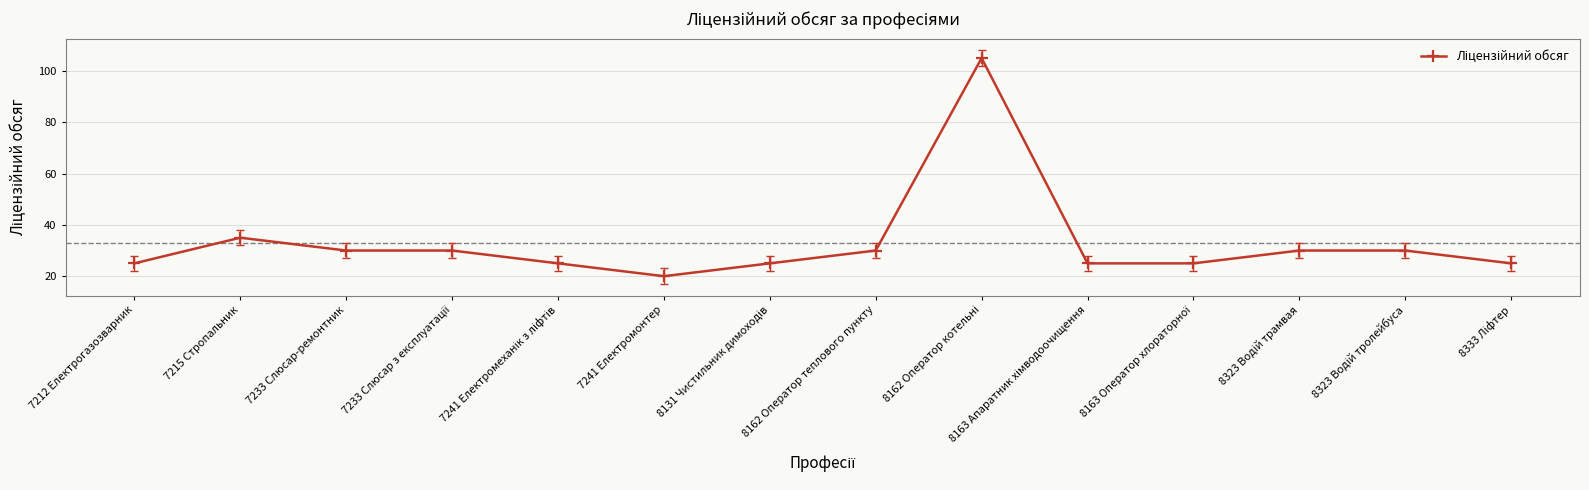

Where is the first local maximum?

7215 Стропальник